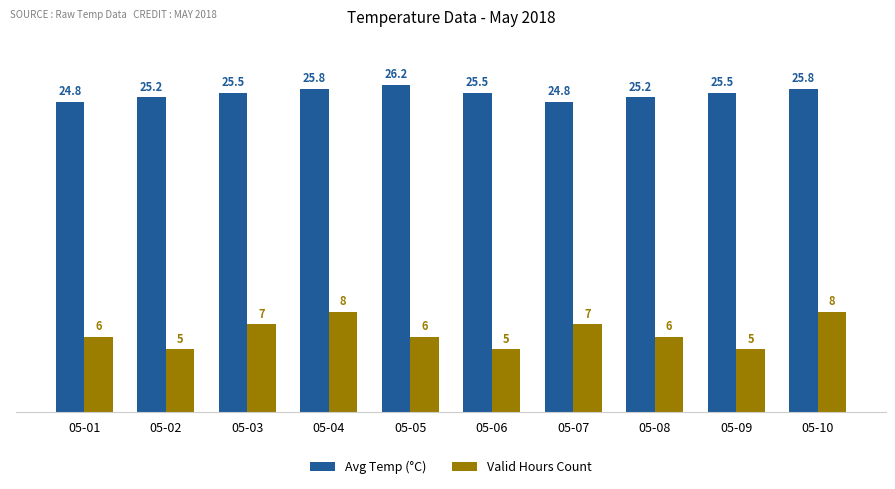

List the series in order of their overall mean, lowest first.

Valid Hours Count, Avg Temp (°C)